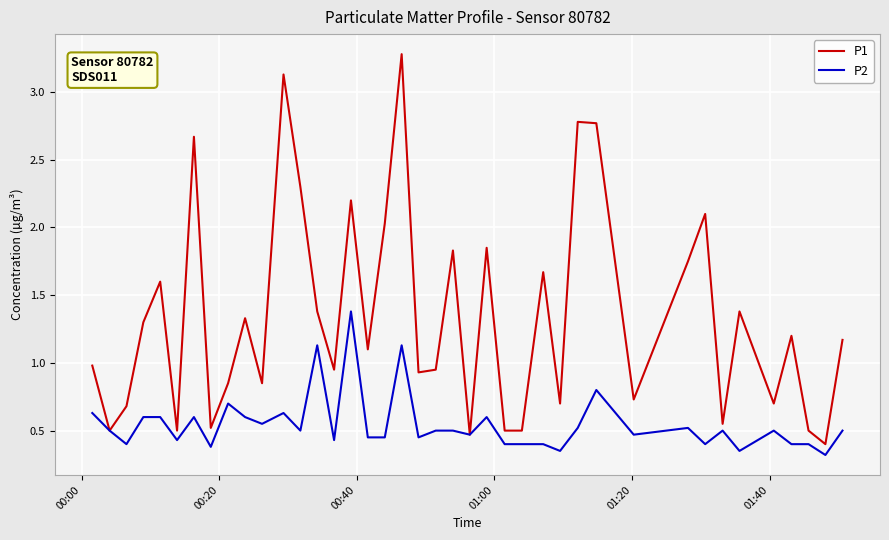

List the series in order of their overall mean, lowest first.

P2, P1